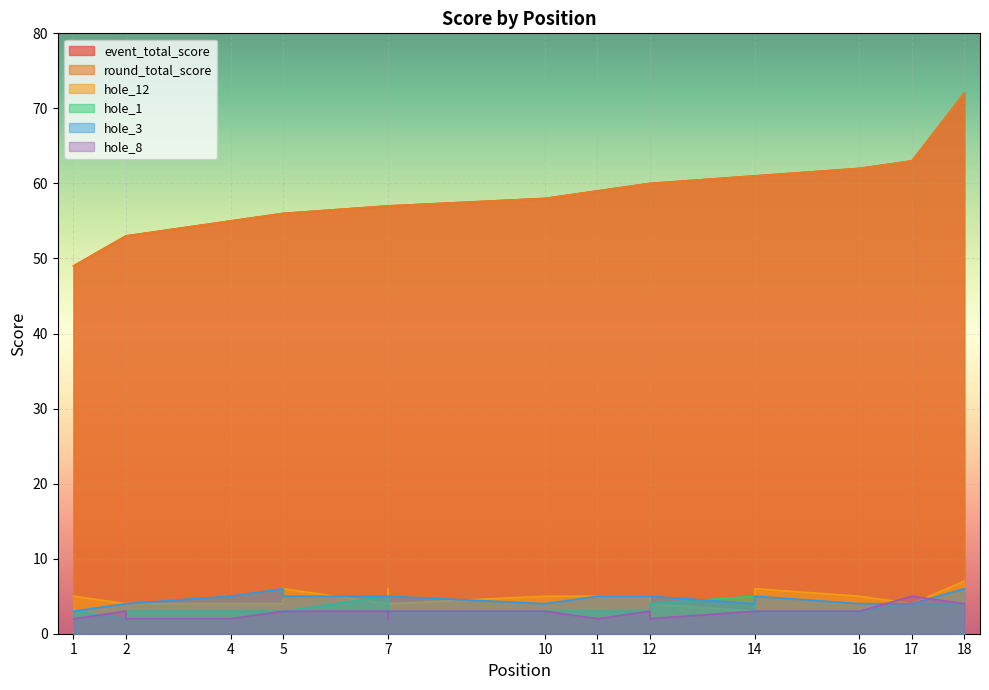

What are all the series names shown in the legend?

event_total_score, round_total_score, hole_12, hole_1, hole_3, hole_8